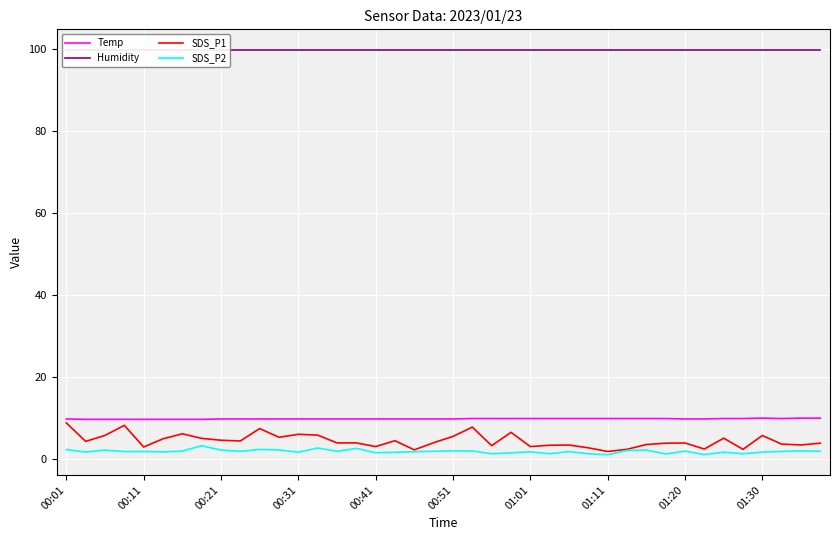

What are all the series names shown in the legend?

Temp, Humidity, SDS_P1, SDS_P2